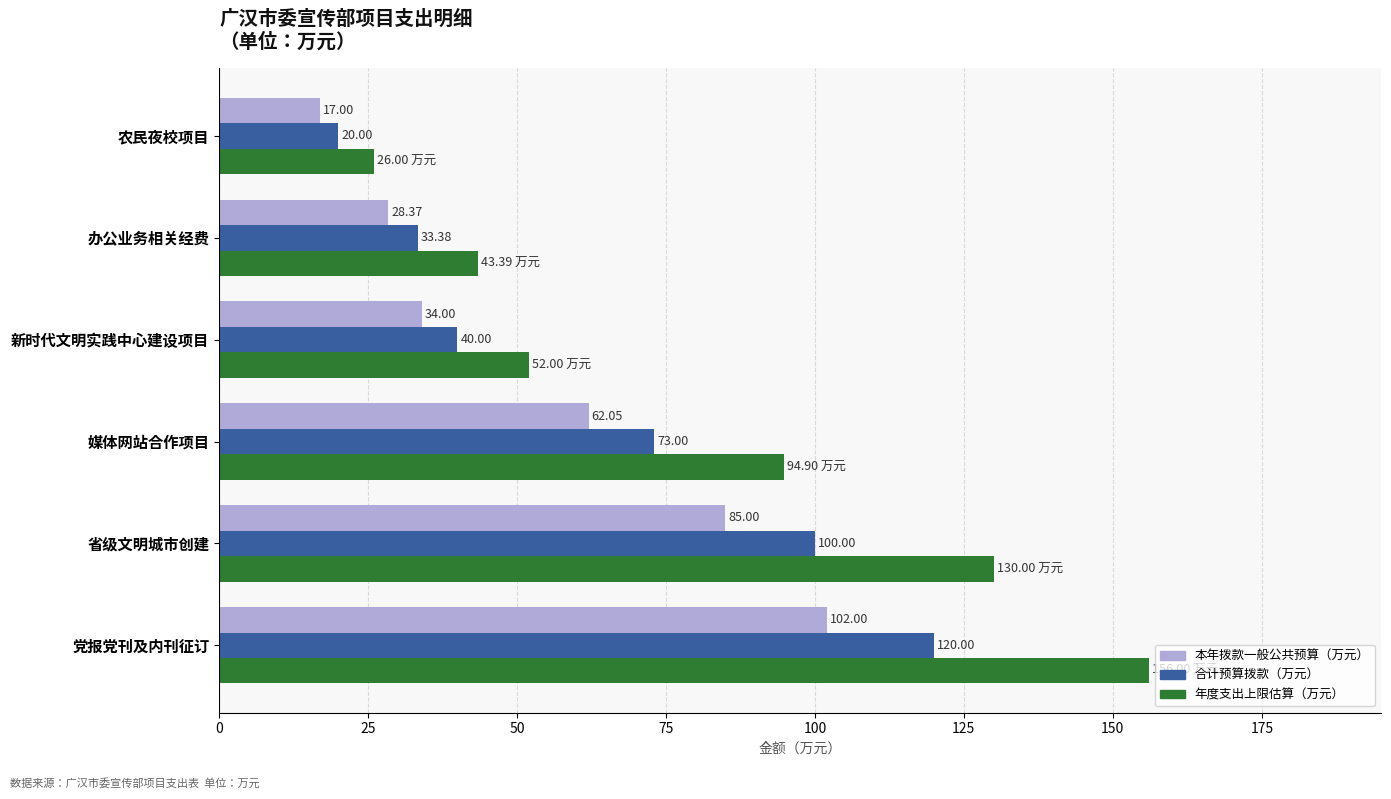

How many values in the 本年拨款一般公共预算（万元） series are below 62?

3